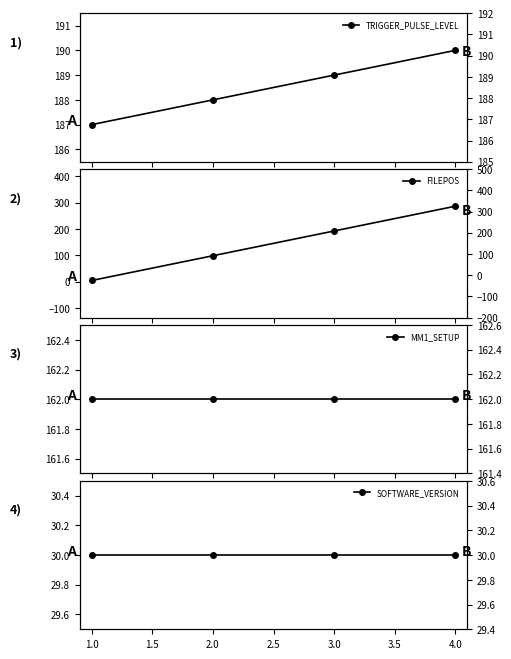

What is the maximum value for TRIGGER_PULSE_LEVEL?

190